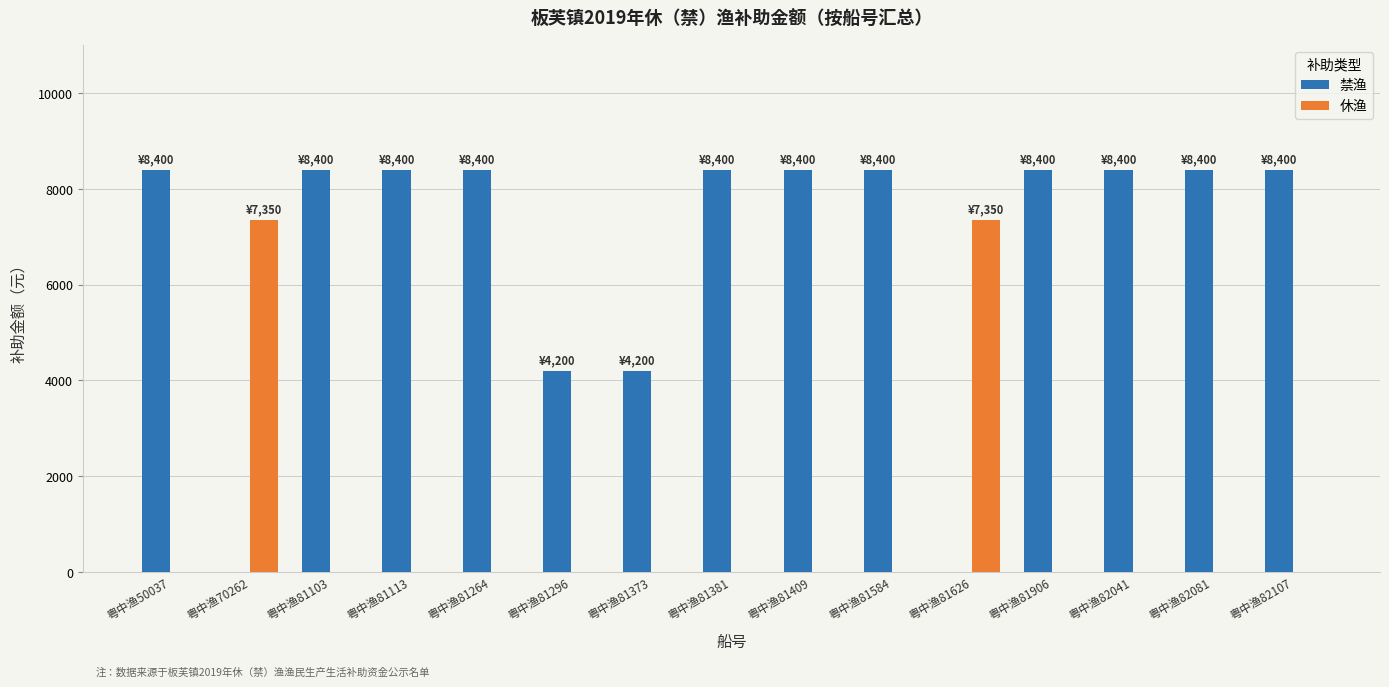

True or false: 禁渔 has a value of 2739 at 粤中渔81409.

False